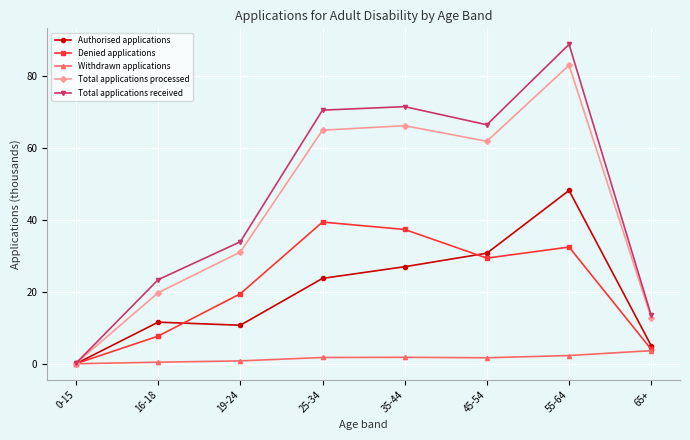

At 25-34, list the series in order from smallest to largest.

Withdrawn applications, Authorised applications, Denied applications, Total applications processed, Total applications received